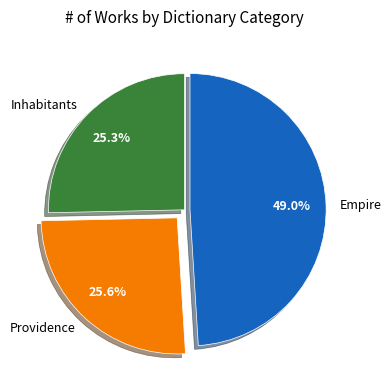

Which has a higher value, Inhabitants or Empire?

Empire